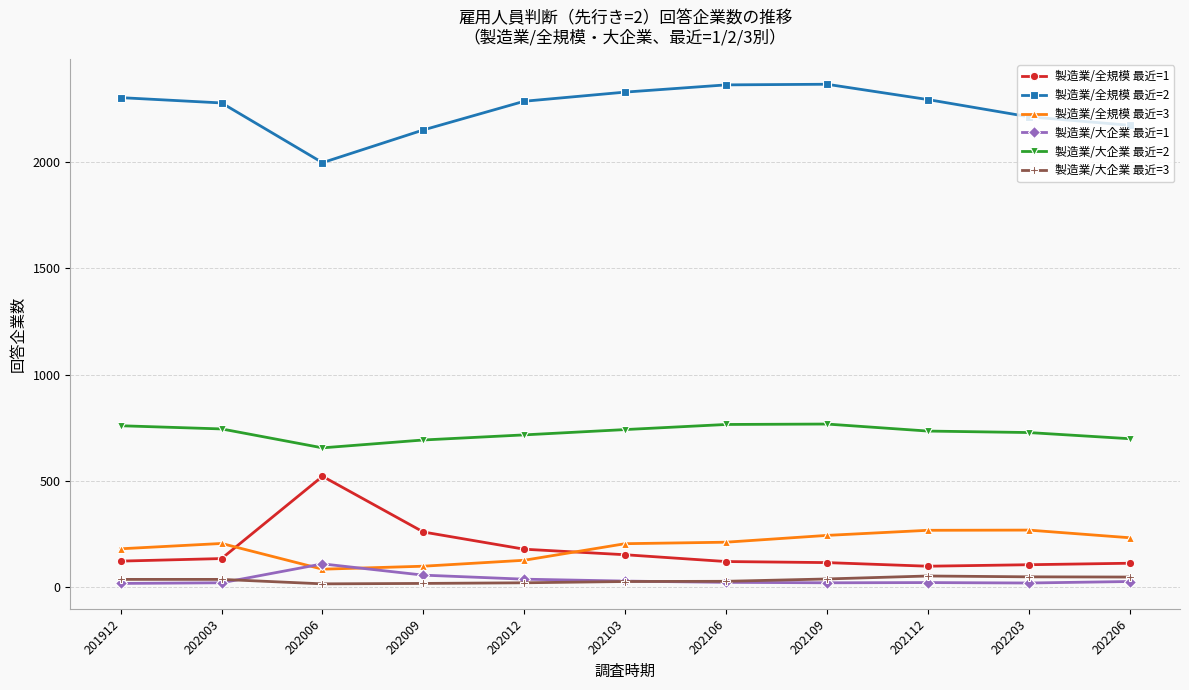

The 製造業/全規模 最近=1 series shows 152 at 202103. True or false?

True